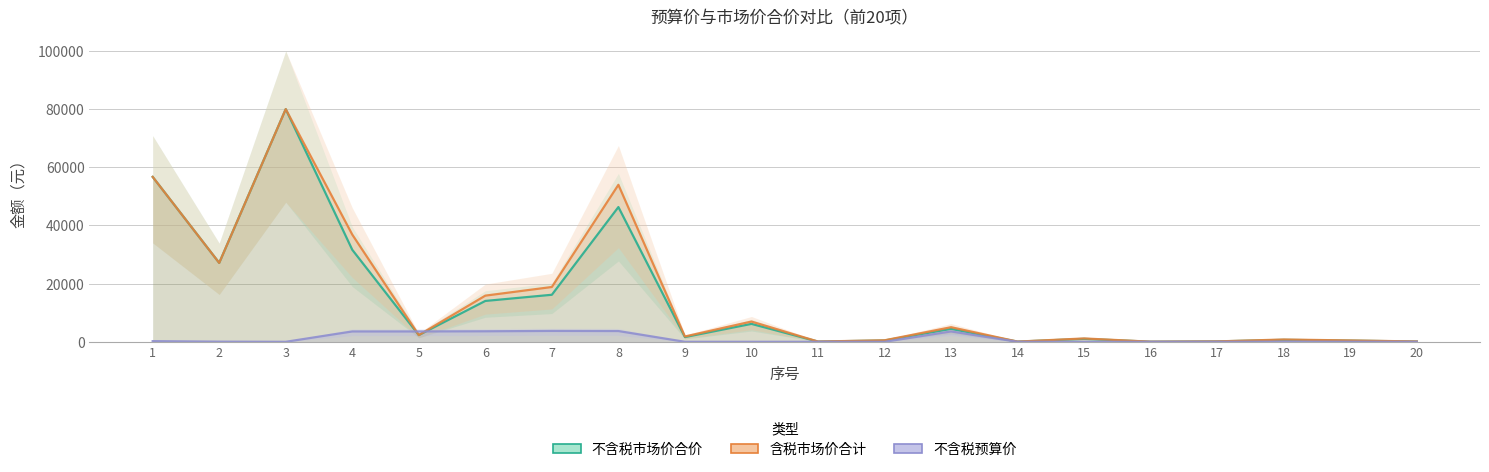

Reading left to right, what are all the values shown in this chart?

不含税市场价合价: 56699.1	27131.1	80000.0	31638.4	2313.8	14048.6	16171.7	46326.4	1626.5	6164.2	81.9	461.2	4438.6	65.4	1025.6	33.6	142.4	680.8	415.1	104.4
含税市场价合计: 56699.1	27131.1	80000.0	36865.0	2313.8	15874.9	18843.2	53979.5	1837.9	6965.1	92.5	521.1	5015.7	73.9	1158.9	39.1	142.4	793.2	469.1	121.6
不含税预算价: 230.0	51.0	1.0	3560.4	3560.4	3616.6	3738.5	3698.9	5.4	5.4	5.4	5.4	3560.4	3.6	3.4	3.1	4.0	48.1	26.4	7.7